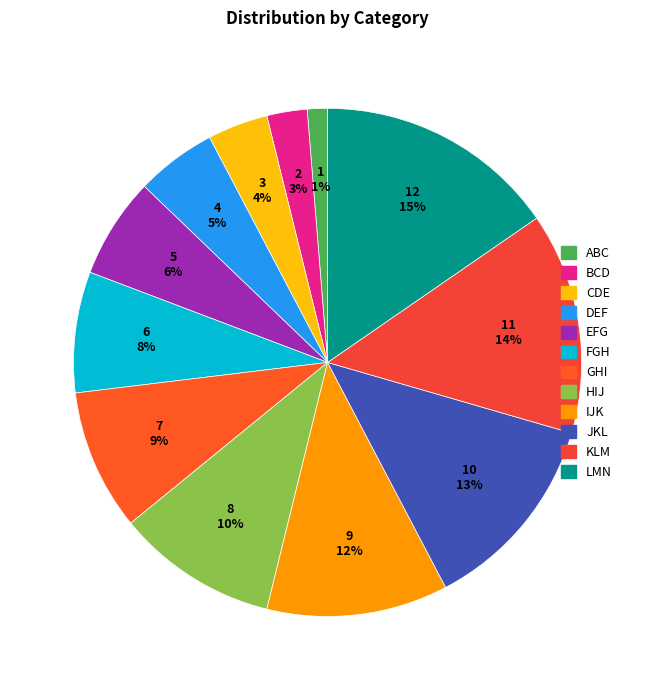

To the nearest percent, what is the difference between the largest and smallest slice percentages?

14%